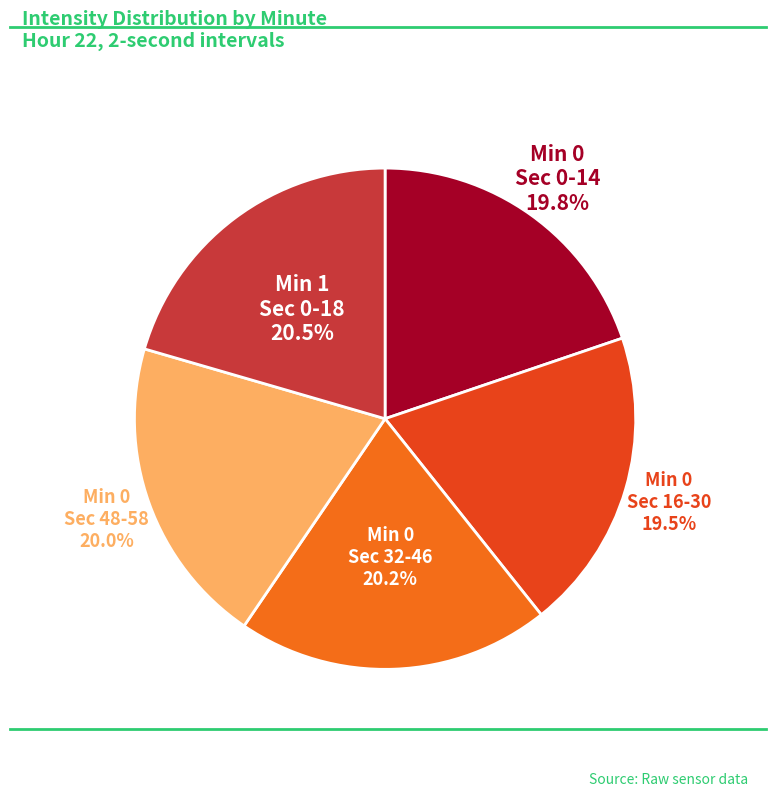

How many slices are in this pie chart?

5